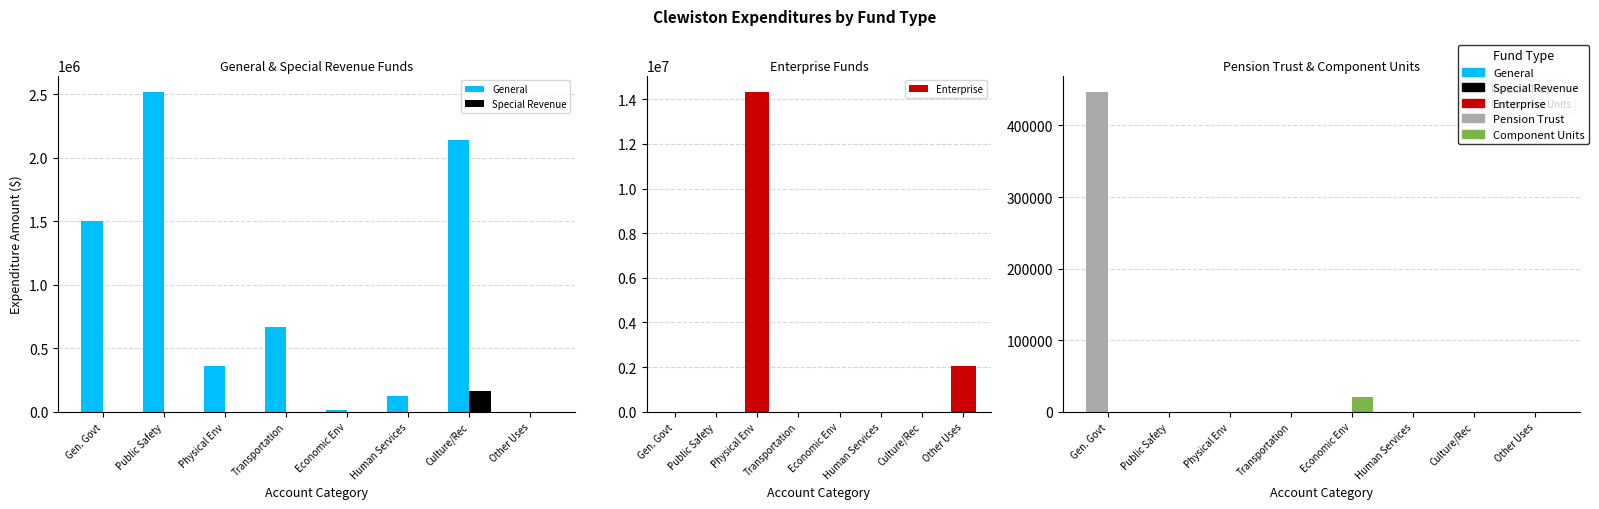

What is the label of the 7th bar from the left?

Culture/Rec